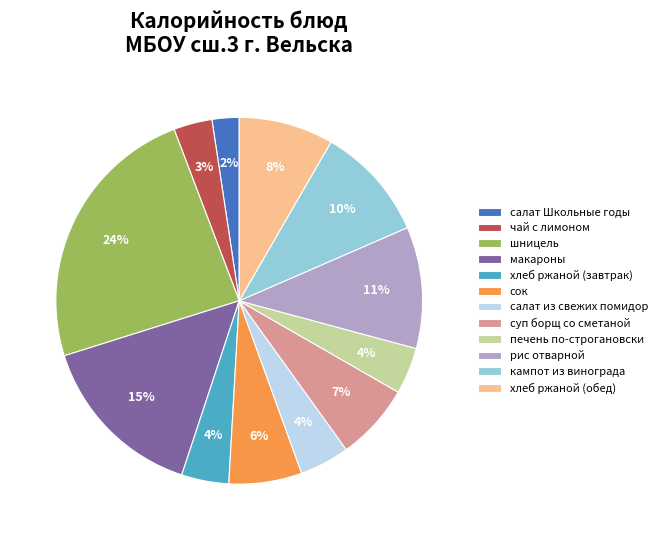

Does рис отварной represent more than half of the total?

No